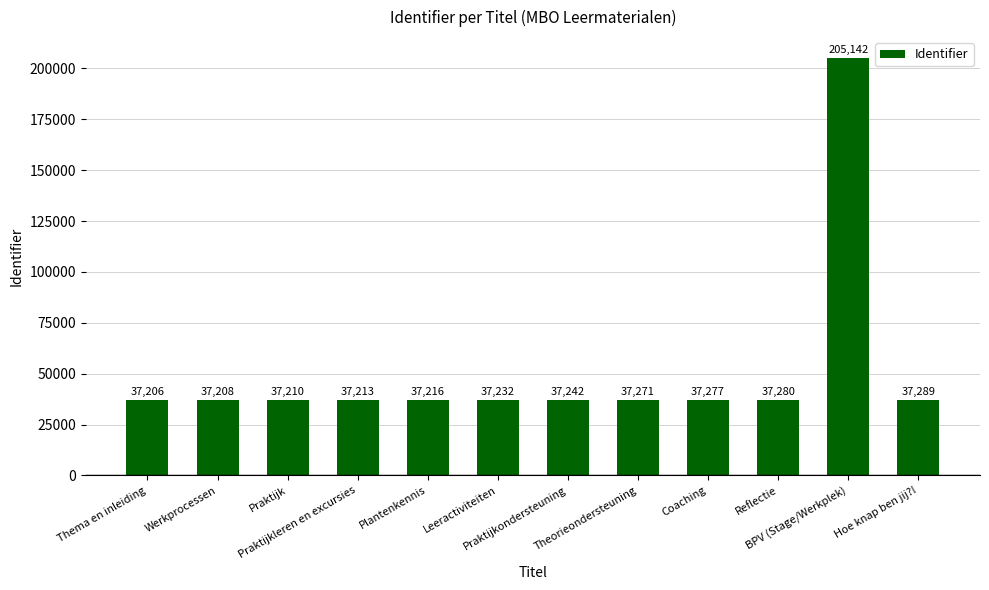

What is the sum of all values?

614786